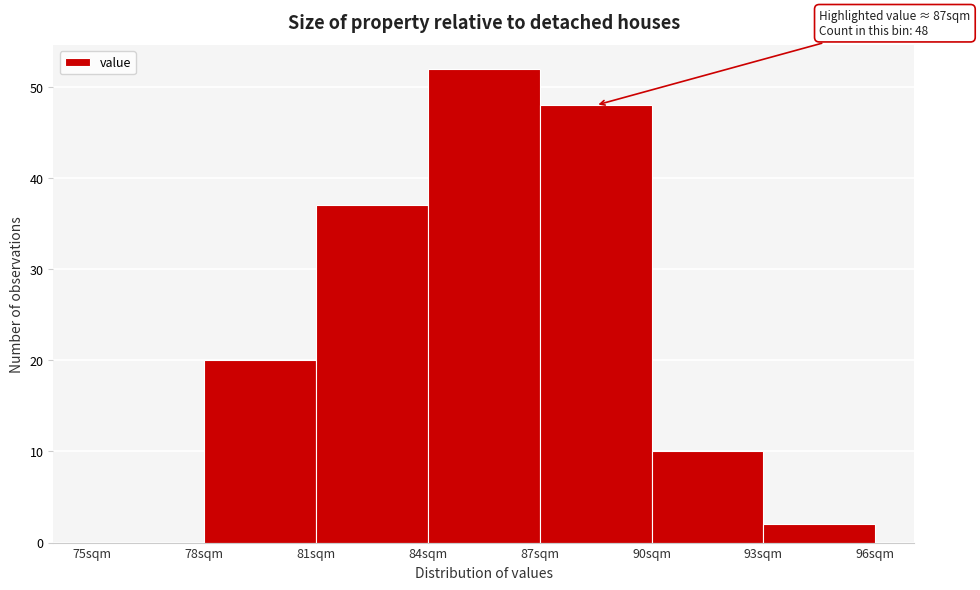

Over which range of the x-axis is the bar tallest?

84 to 87